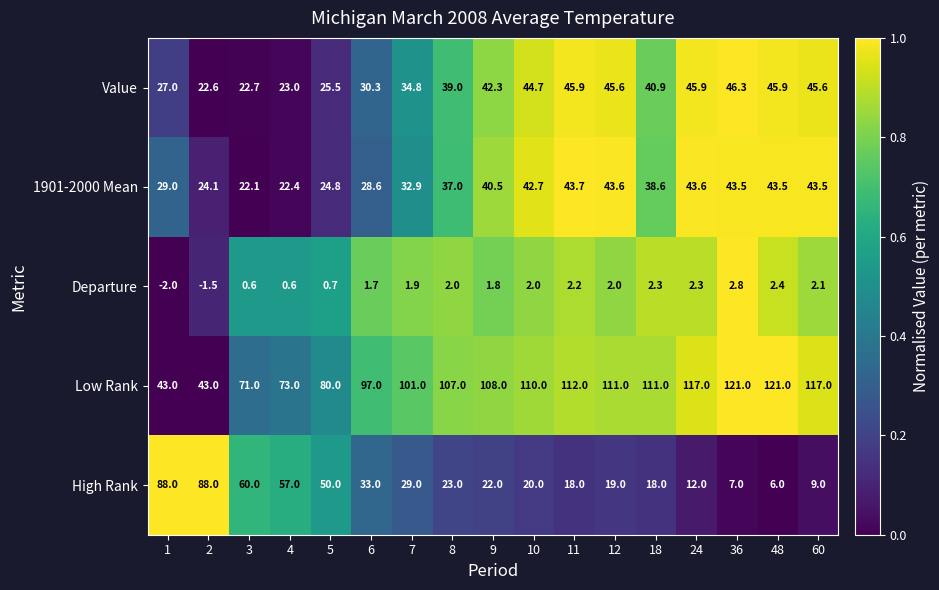

Count the number of categories in the chart.

17